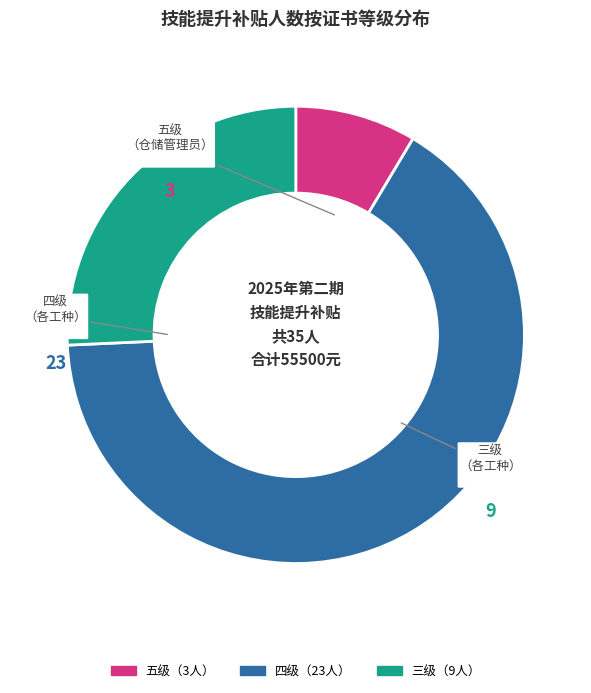

Do 四级 and 三级 together represent more than half of the pie?

Yes